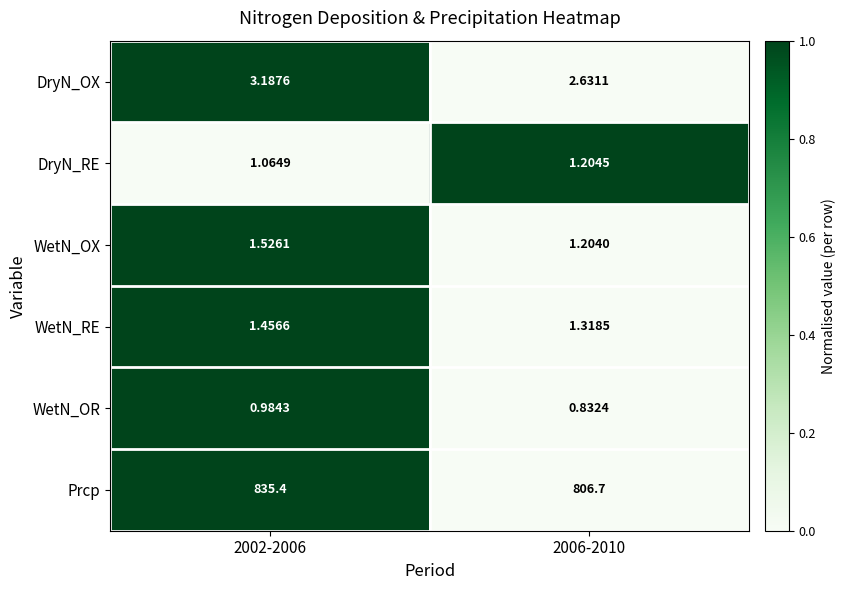

At 2002-2006, list the series in order from largest to smallest.

Prcp, DryN_OX, WetN_OX, WetN_RE, DryN_RE, WetN_OR